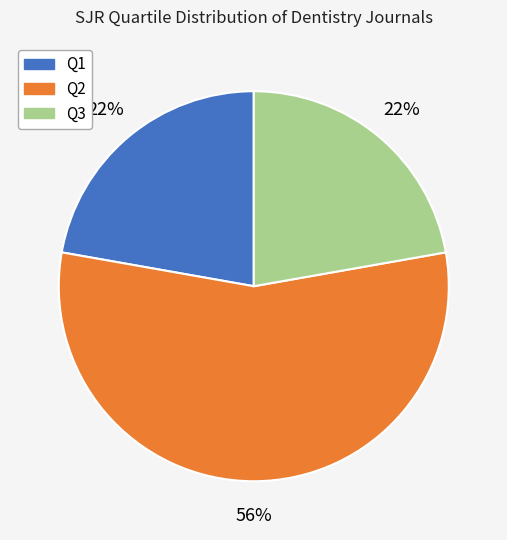

Is it true that Q1 is 12% of the pie?

False